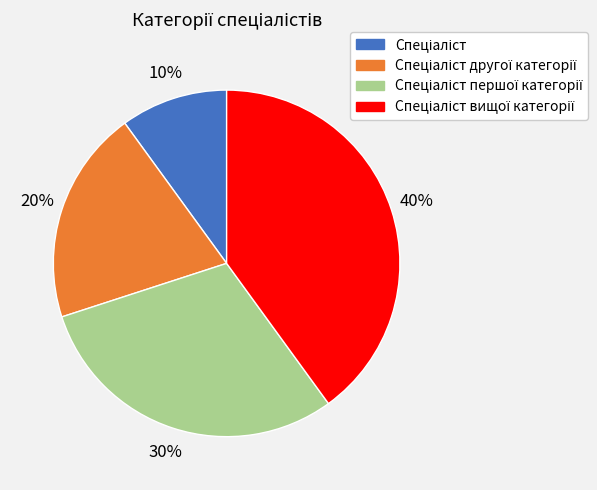

To the nearest percent, what is the difference between the largest and smallest slice percentages?

30%